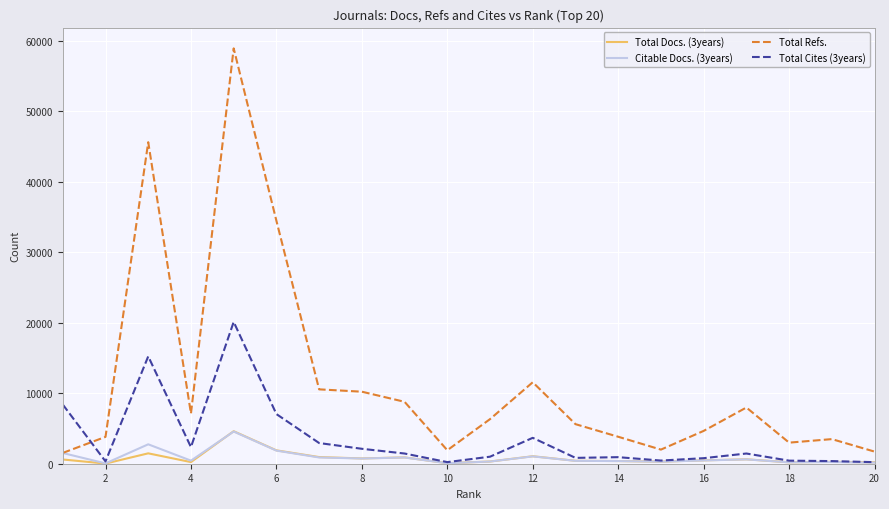

What are all the series names shown in the legend?

Total Docs. (3years), Citable Docs. (3years), Total Refs., Total Cites (3years)